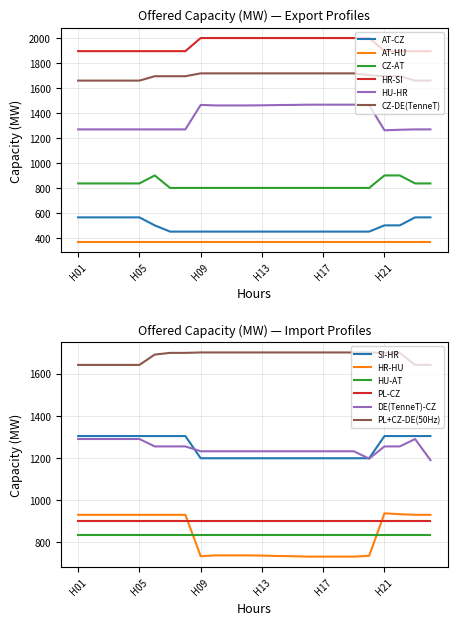

What is the value of the HR-SI point at the 13th from the left?

2001